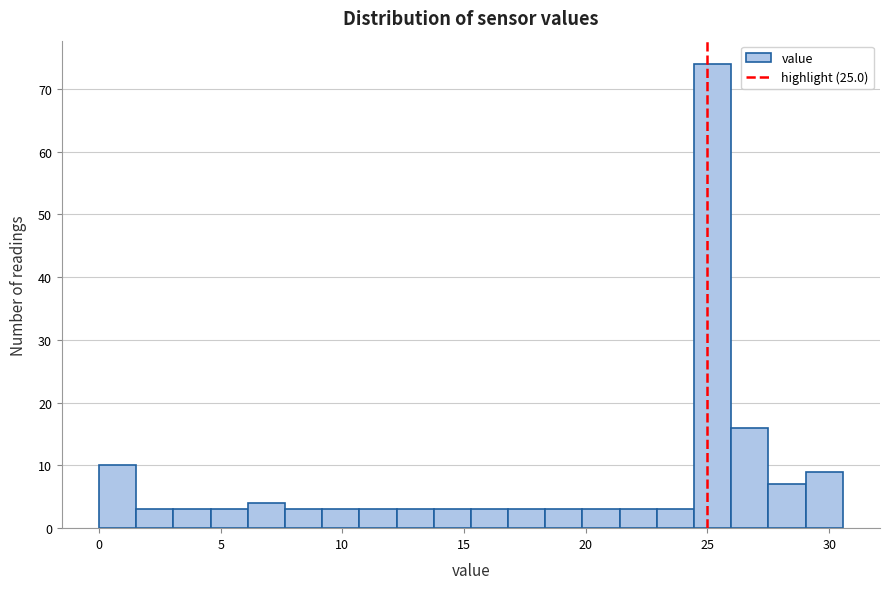

Around what value on the x-axis is the tallest bar? Give the approximate position of its centre, as read against the axis.

25.0